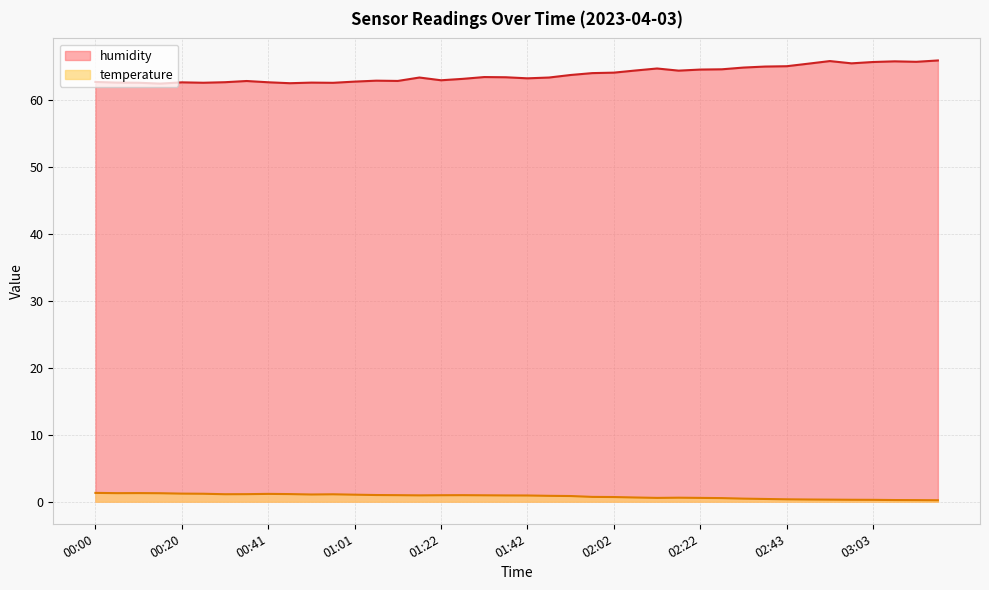

Which label corresponds to the smallest value in the chart?

03:18